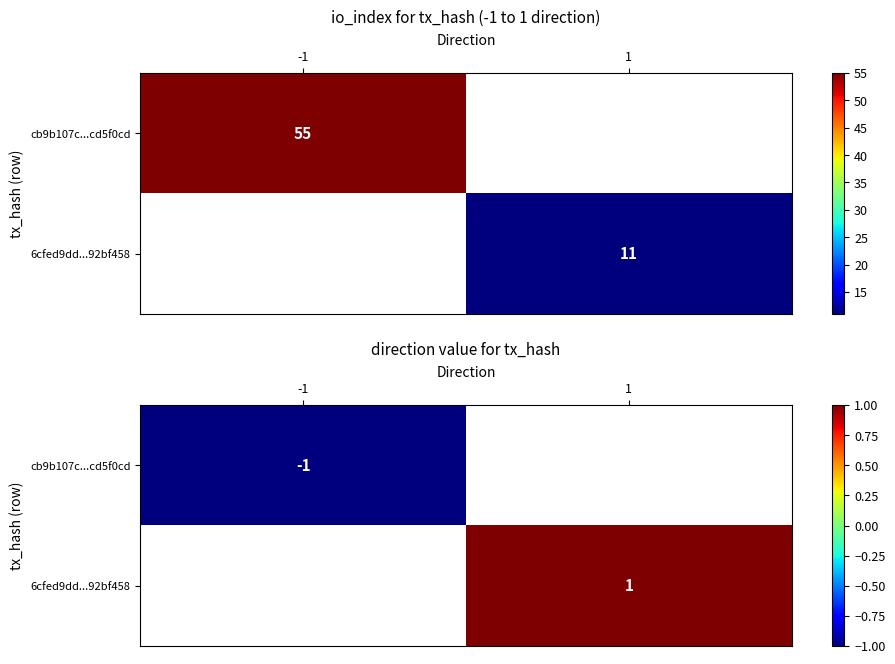

How many values in 6cfed9dd...92bf458 are above zero?

1